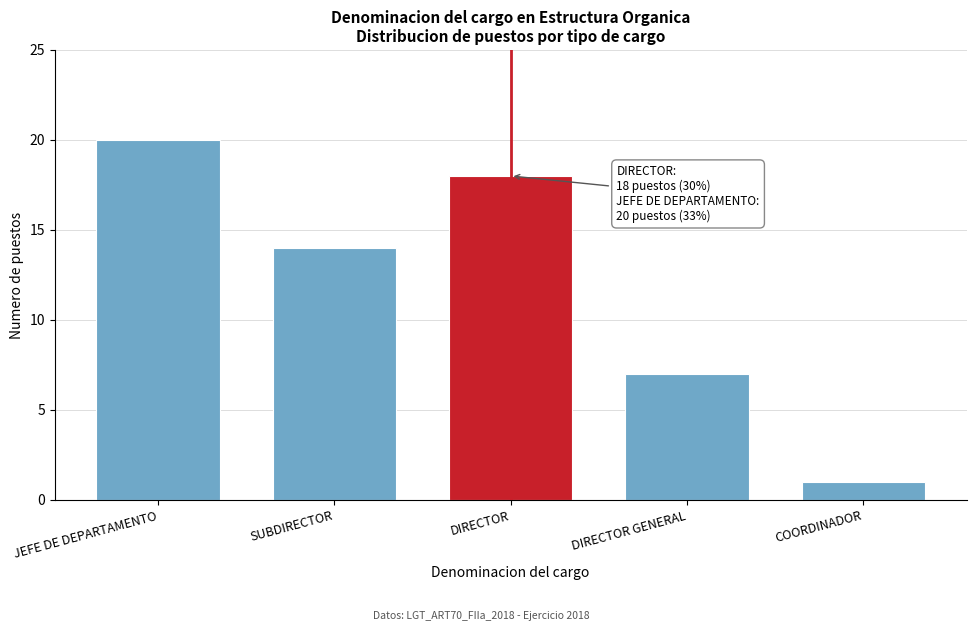

Reading right to left, transcribe all the data shown in this chart.

COORDINADOR=1	DIRECTOR GENERAL=7	DIRECTOR=18	SUBDIRECTOR=14	JEFE DE DEPARTAMENTO=20